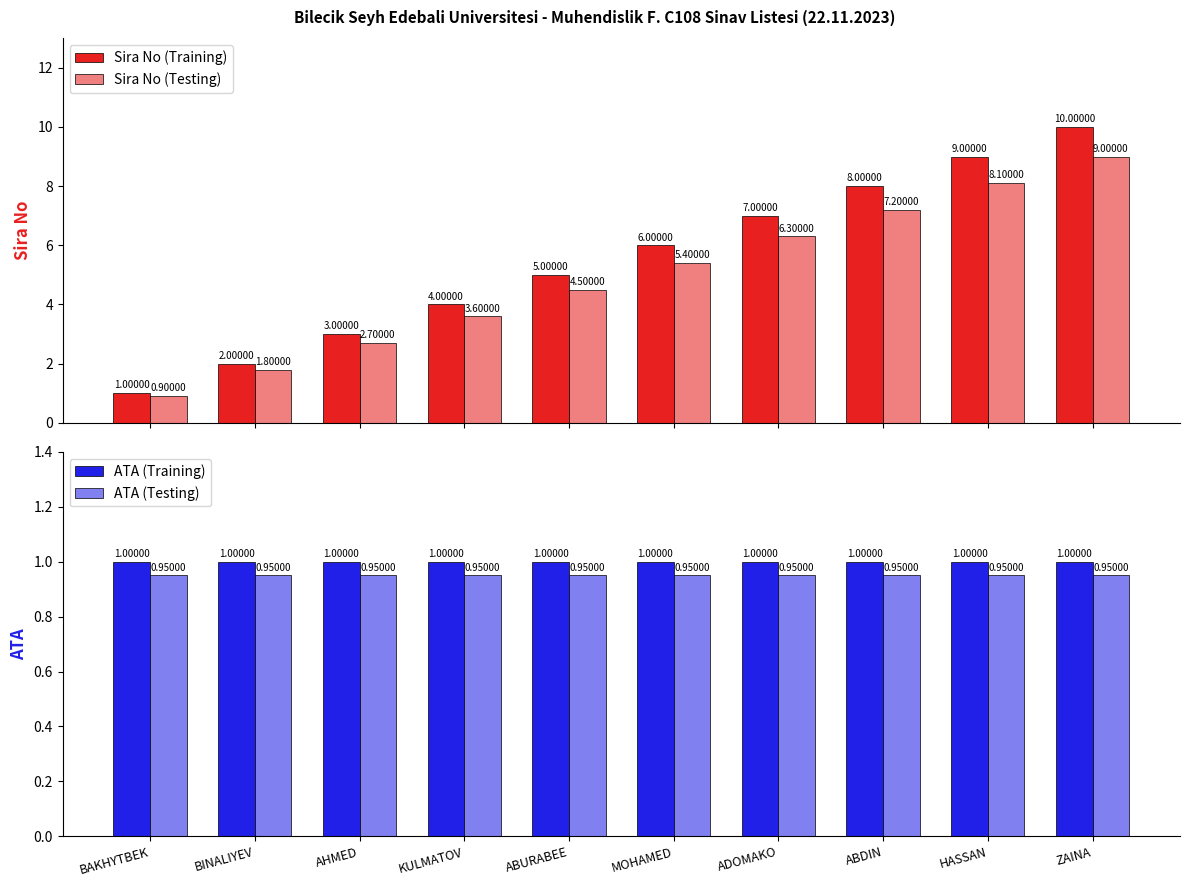

Which category has the lowest value in the ATA (Training) series?

BAKHYTBEK